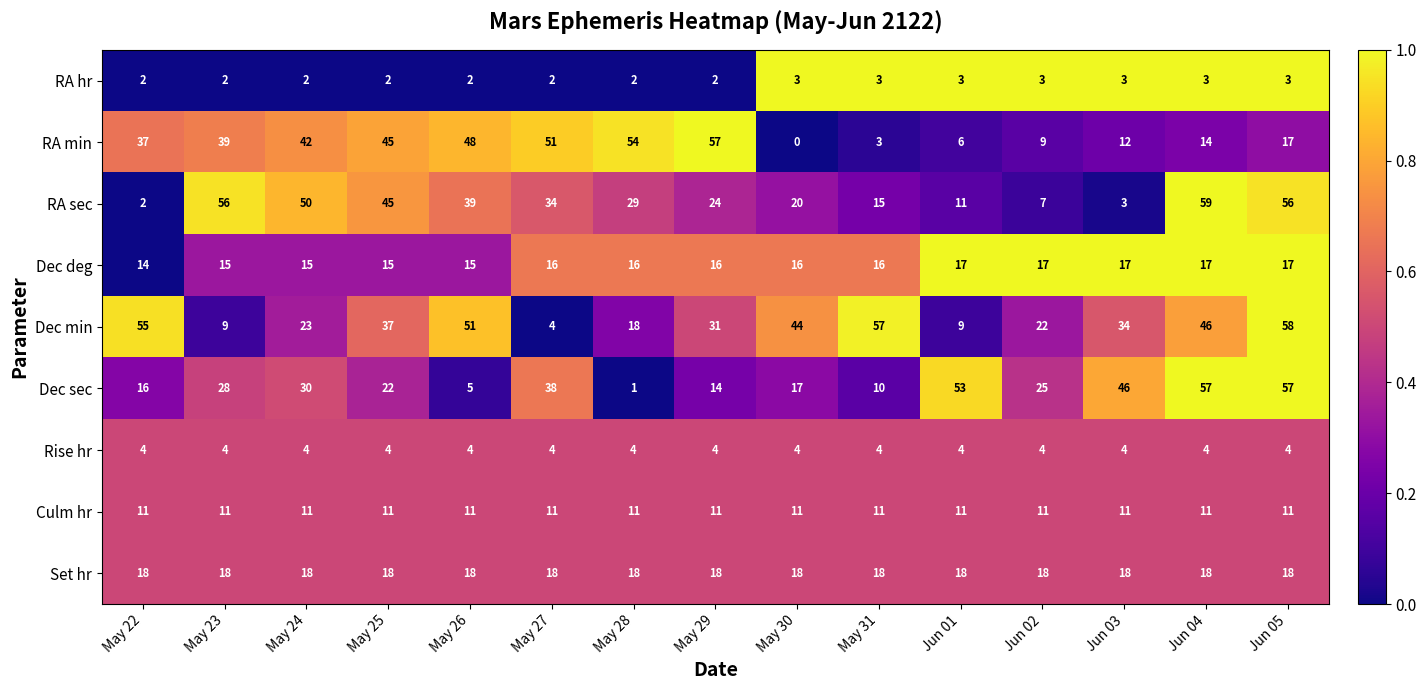

What is the total value across all series at May 25?

199